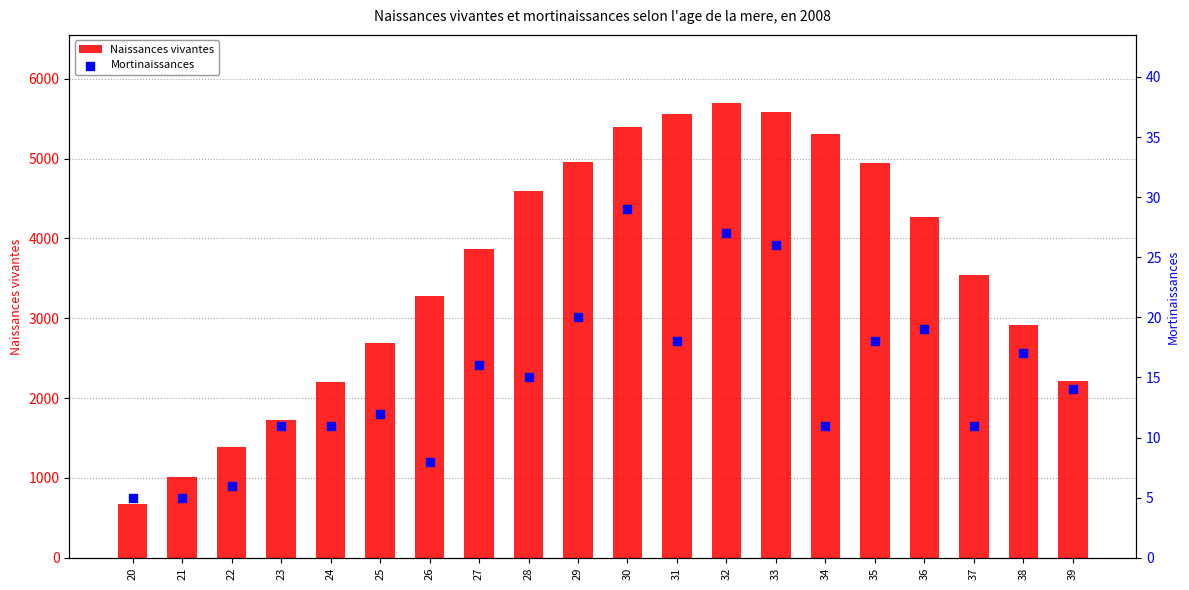

What are all the series names shown in the legend?

Naissances vivantes, Mortinaissances